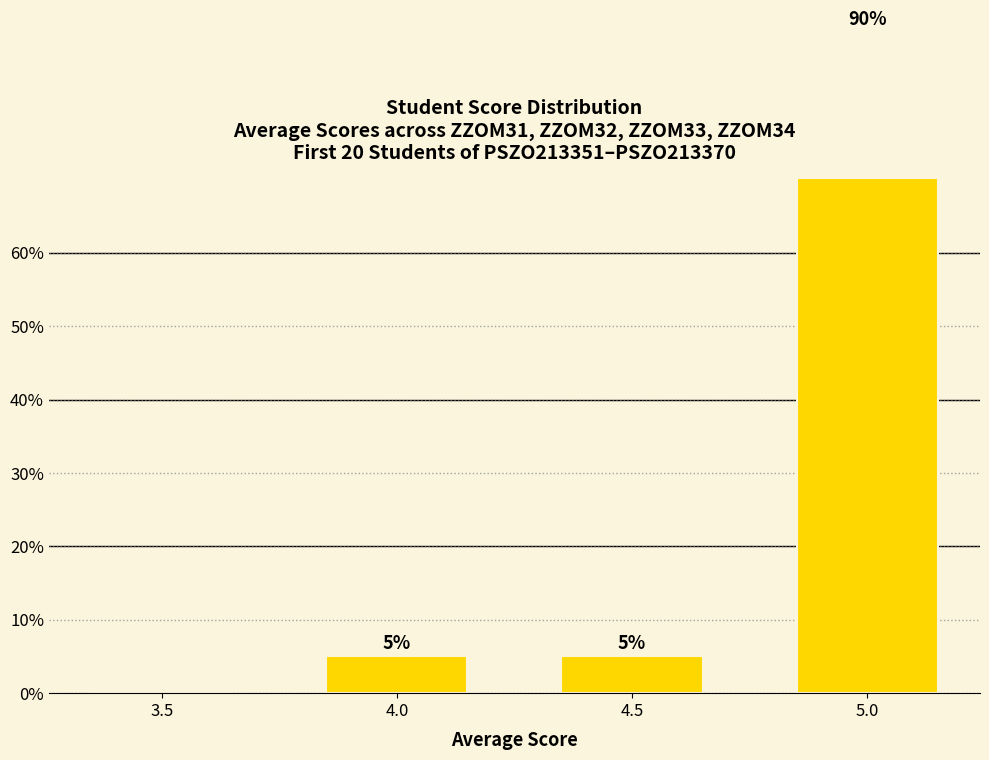

What is the sum of the values at 3.5 and 4.5?

5